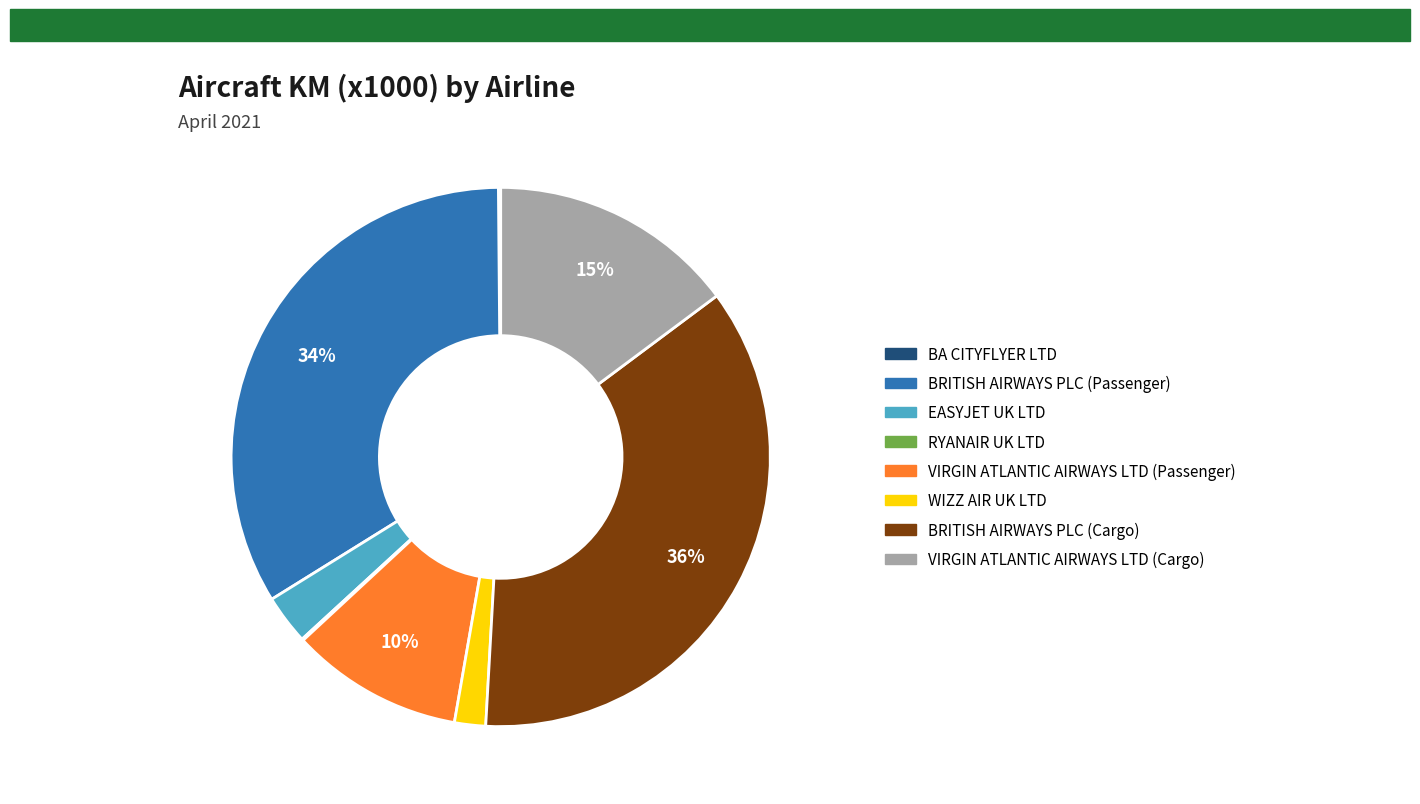

Which slice is the largest?

BRITISH AIRWAYS PLC (Cargo)